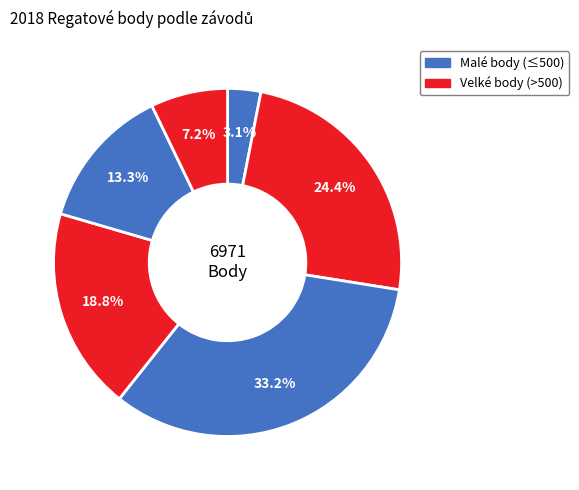

Count the number of slices in the pie.

6